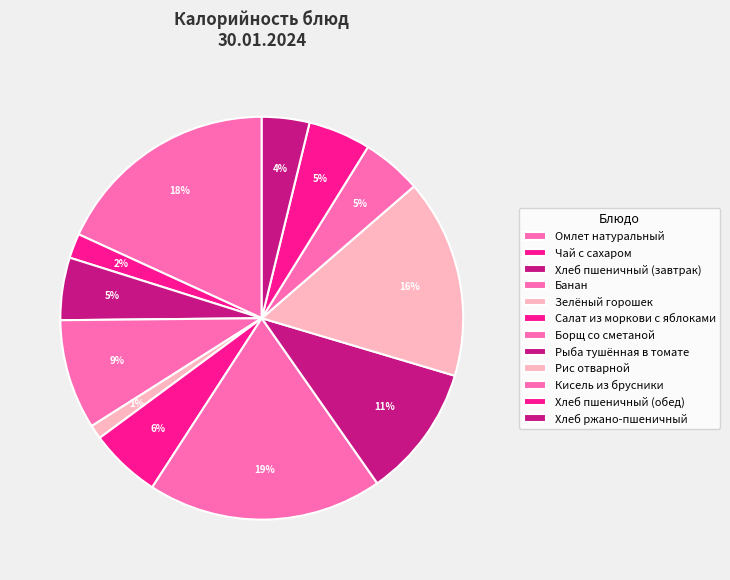

To the nearest percent, what is the average slice percentage?

8%